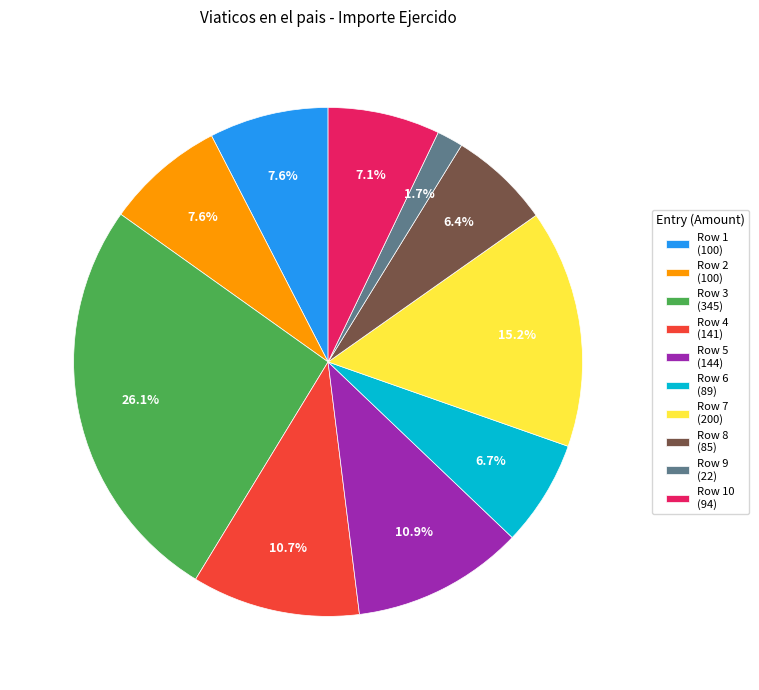

Which category has the smallest portion of the pie?

Row 9 (22)